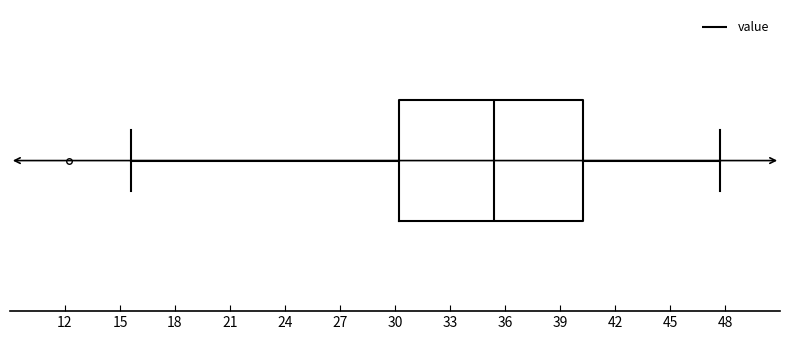

Transcribe this box plot: give where the median line is, the range the box spans, and where the two whiskers end, as read against the x-axis. The values are not printed on the chart, so give them approximately, as read against the axis.

median 35.5, box 30.0 to 40.5, whiskers 15.5 to 47.5